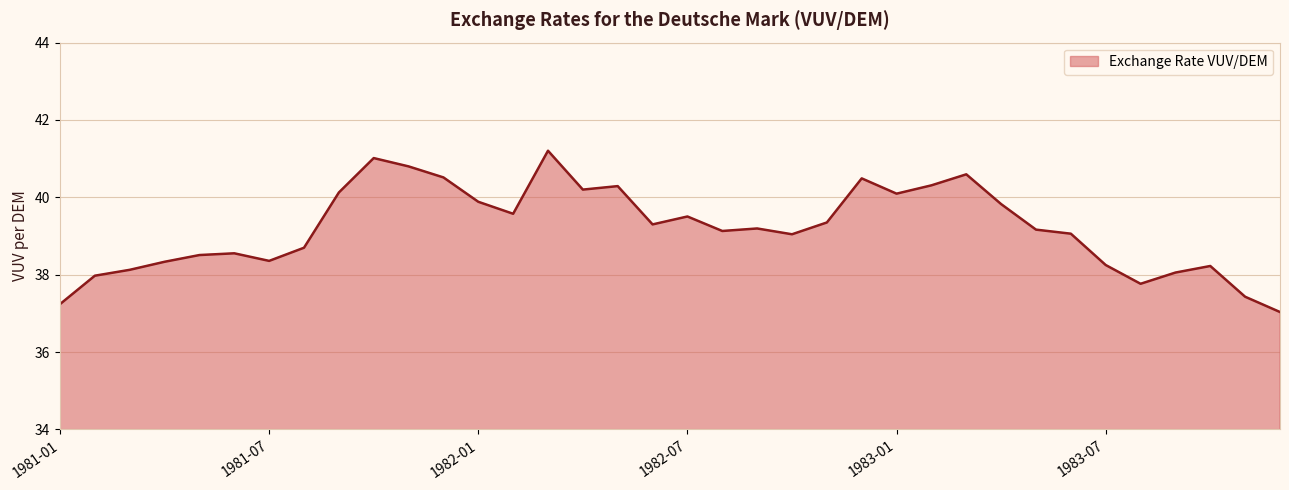

What is the maximum value shown in the chart?

41.2